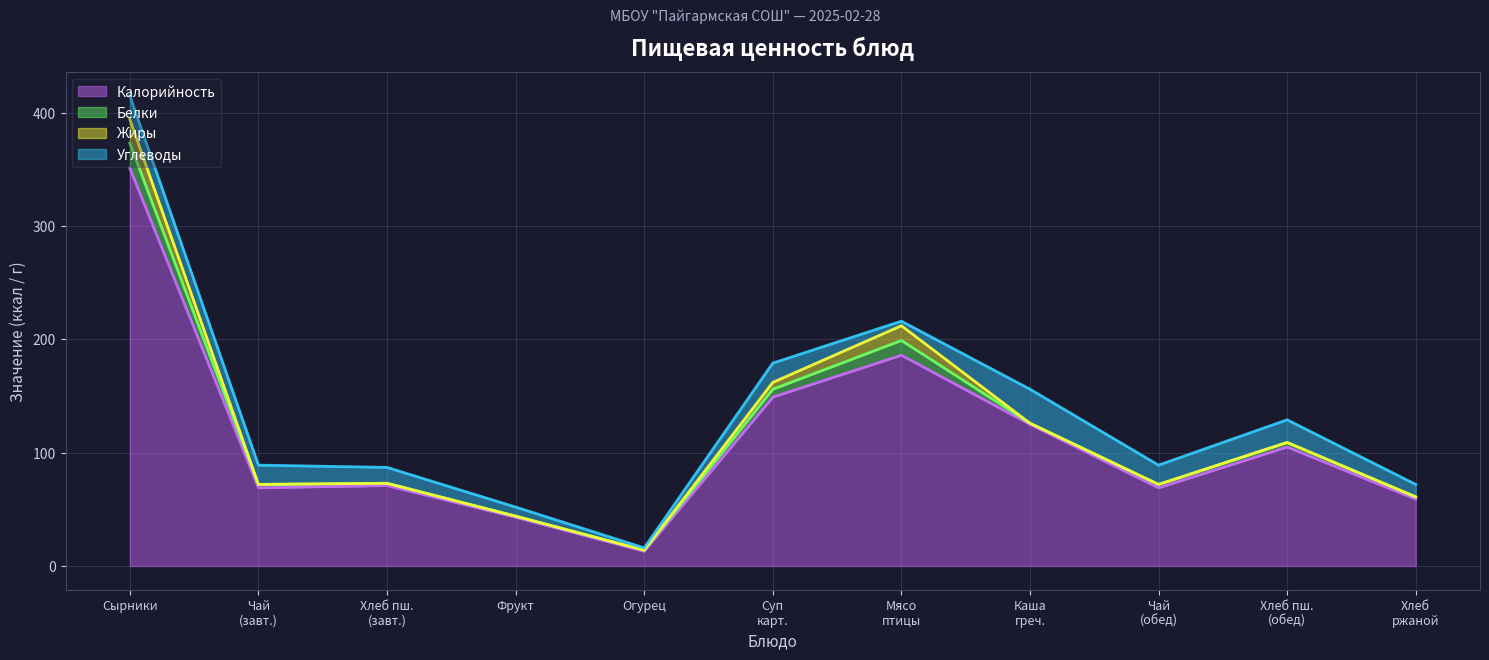

What is the total value across all series at Чай с сахаром (обед)?

89